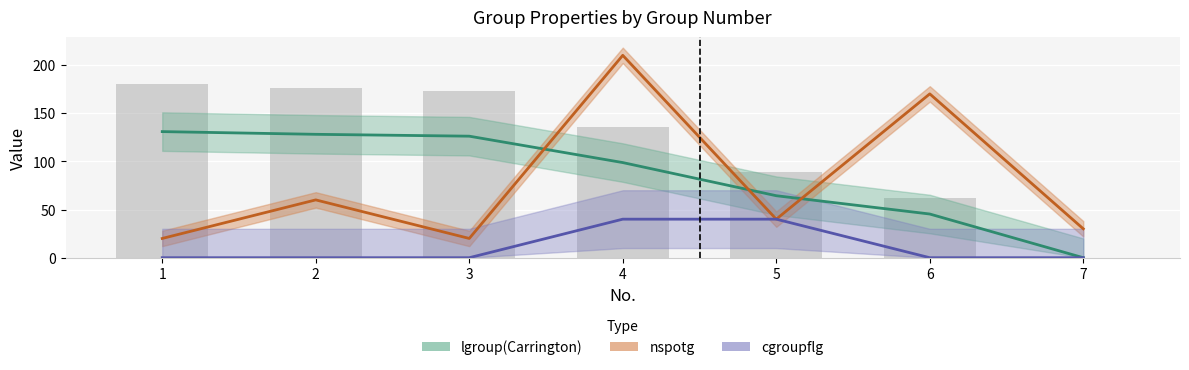

List the series in order of their overall mean, highest first.

lgroup(Carrington), nspotg, cgroupflg